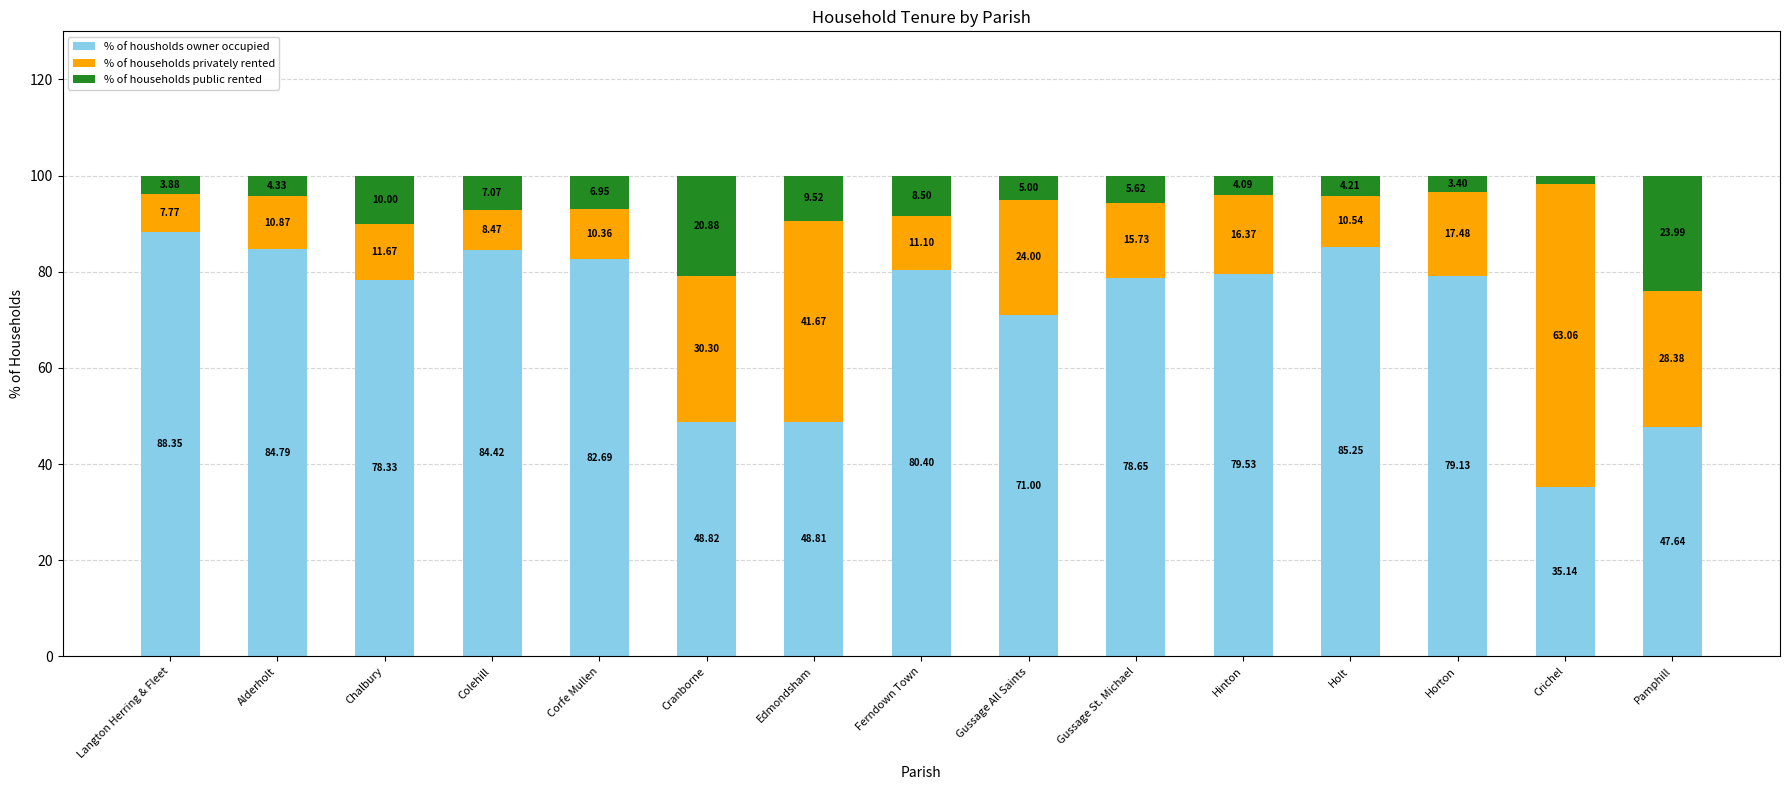

Where is % of housholds owner occupied nearest to the value 61?

Gussage All Saints